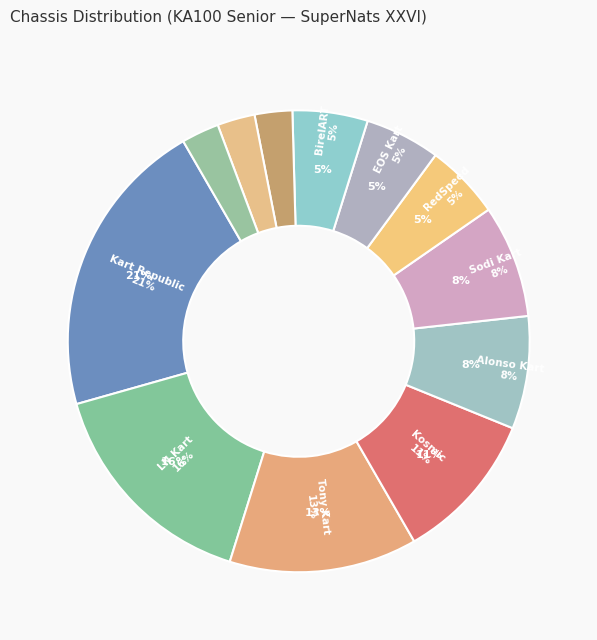

Count the number of slices in the pie.

12